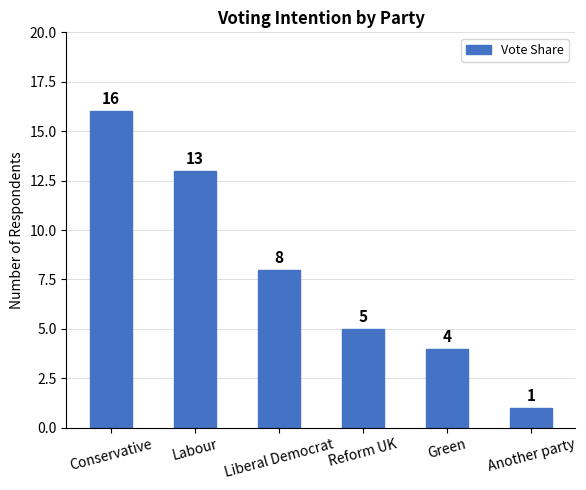

Which category has the highest value across all series?

Conservative